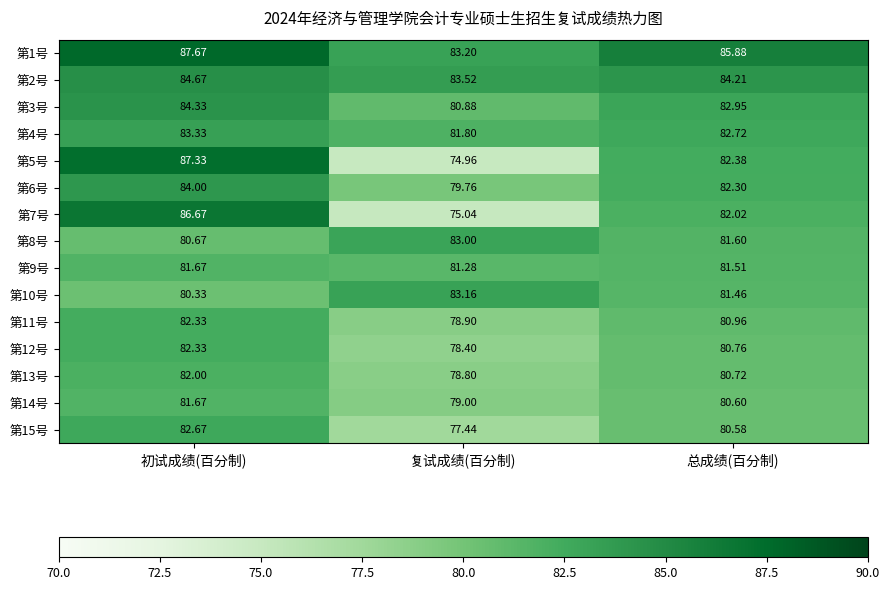

How many data points in 第8号 are less than 81?

1